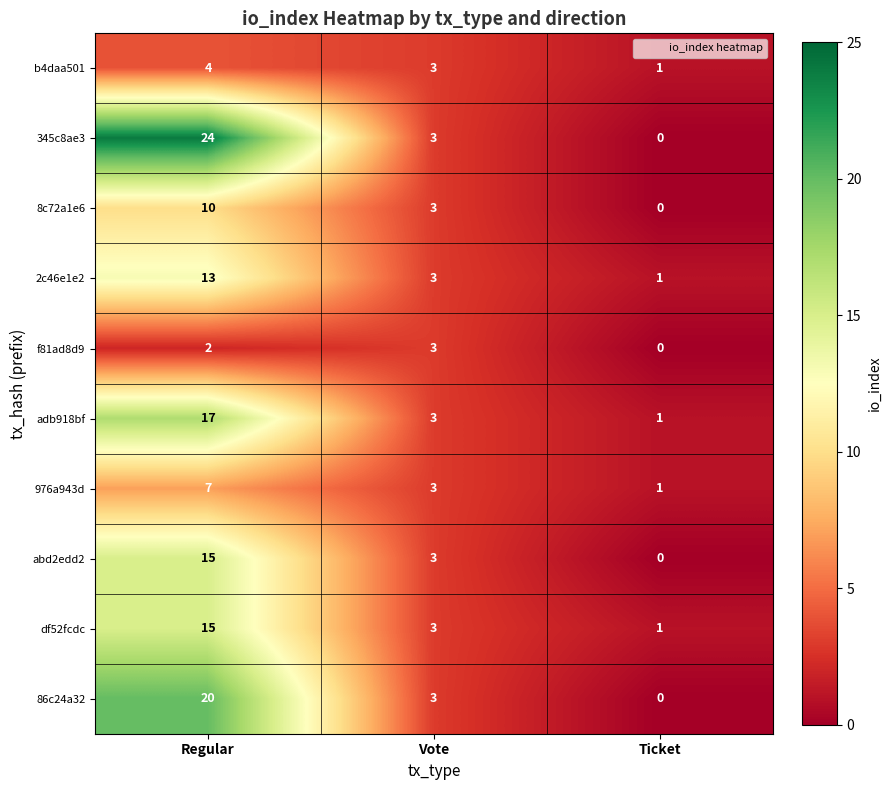

Reading left to right, list all the values displayed in this chart.

b4daa501: Regular=4	Vote=3	Ticket=1
345c8ae3: Regular=24	Vote=3	Ticket=0
8c72a1e6: Regular=10	Vote=3	Ticket=0
2c46e1e2: Regular=13	Vote=3	Ticket=1
f81ad8d9: Regular=2	Vote=3	Ticket=0
adb918bf: Regular=17	Vote=3	Ticket=1
976a943d: Regular=7	Vote=3	Ticket=1
abd2edd2: Regular=15	Vote=3	Ticket=0
df52fcdc: Regular=15	Vote=3	Ticket=1
86c24a32: Regular=20	Vote=3	Ticket=0